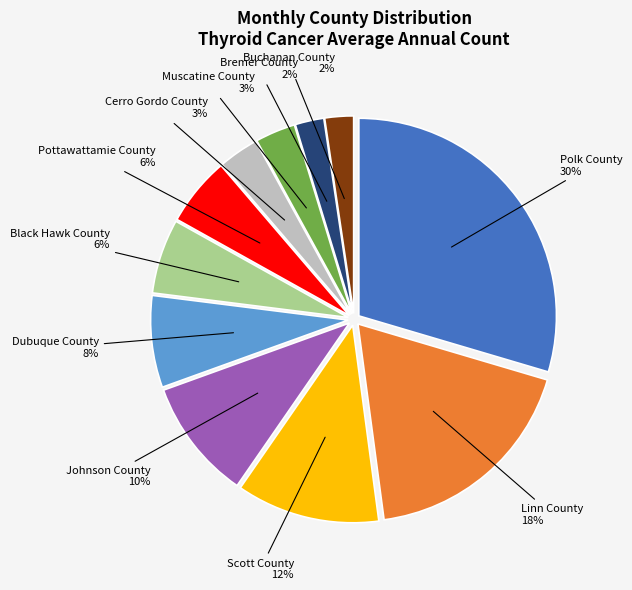

Is there any slice that represents more than half of the pie?

No